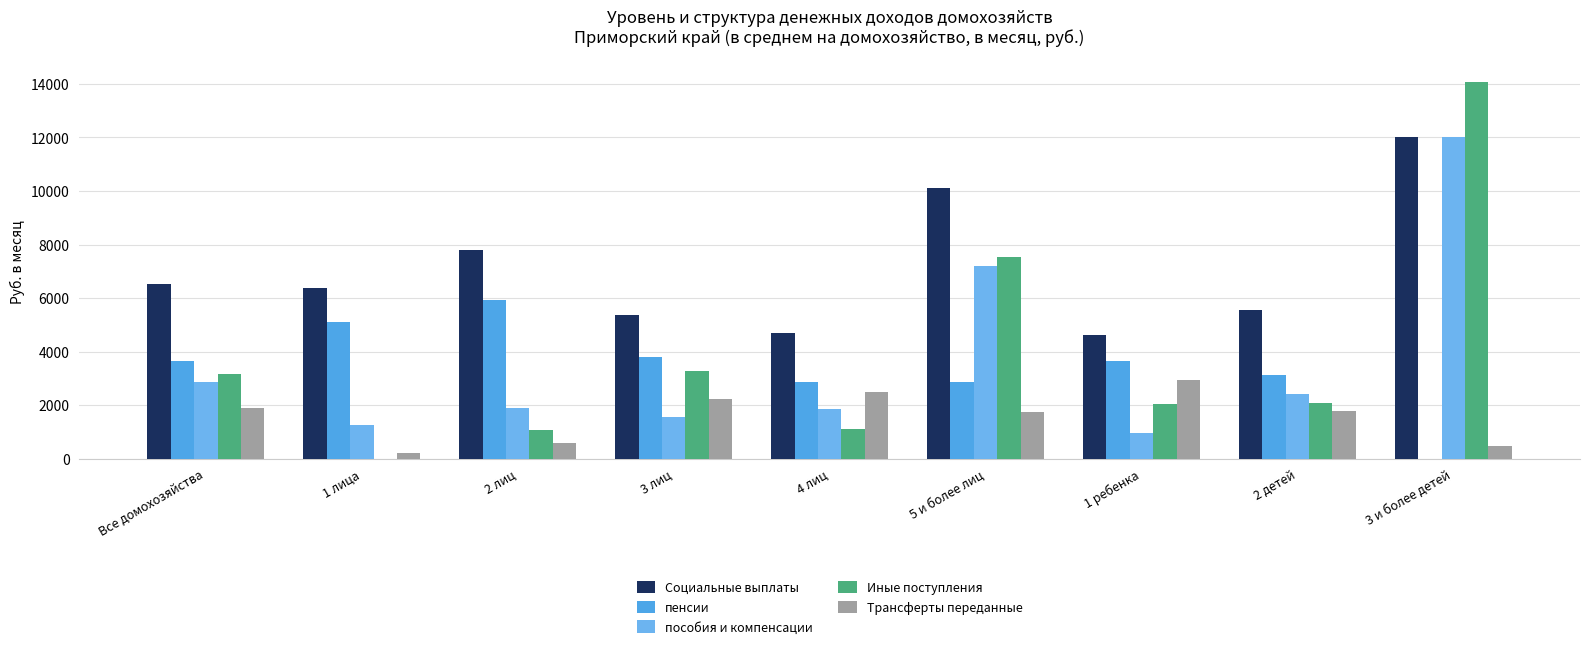

Reading left to right, extract all data points from this chart.

Социальные выплаты: 6510.5	6367.2	7810.2	5353.7	4709.3	10092.7	4635.0	5572.8	12004.1
пенсии: 3635.8	5098.2	5916.7	3794.9	2864.4	2880.7	3660.1	3140.0	0.0
пособия и компенсации: 2874.6	1269.1	1893.5	1558.8	1844.9	7212.0	974.9	2432.7	12004.1
Иные поступления: 3152.0	0.0	1082.4	3292.8	1096.0	7521.1	2034.0	2082.3	14054.3
Трансферты переданные: 1913.4	231.1	570.7	2230.3	2488.8	1750.4	2929.9	1790.5	483.5